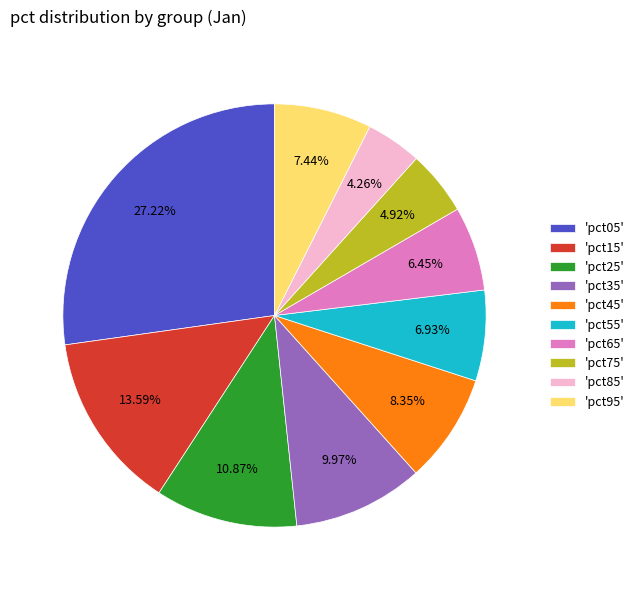

Is 'pct05' the majority of the pie?

No